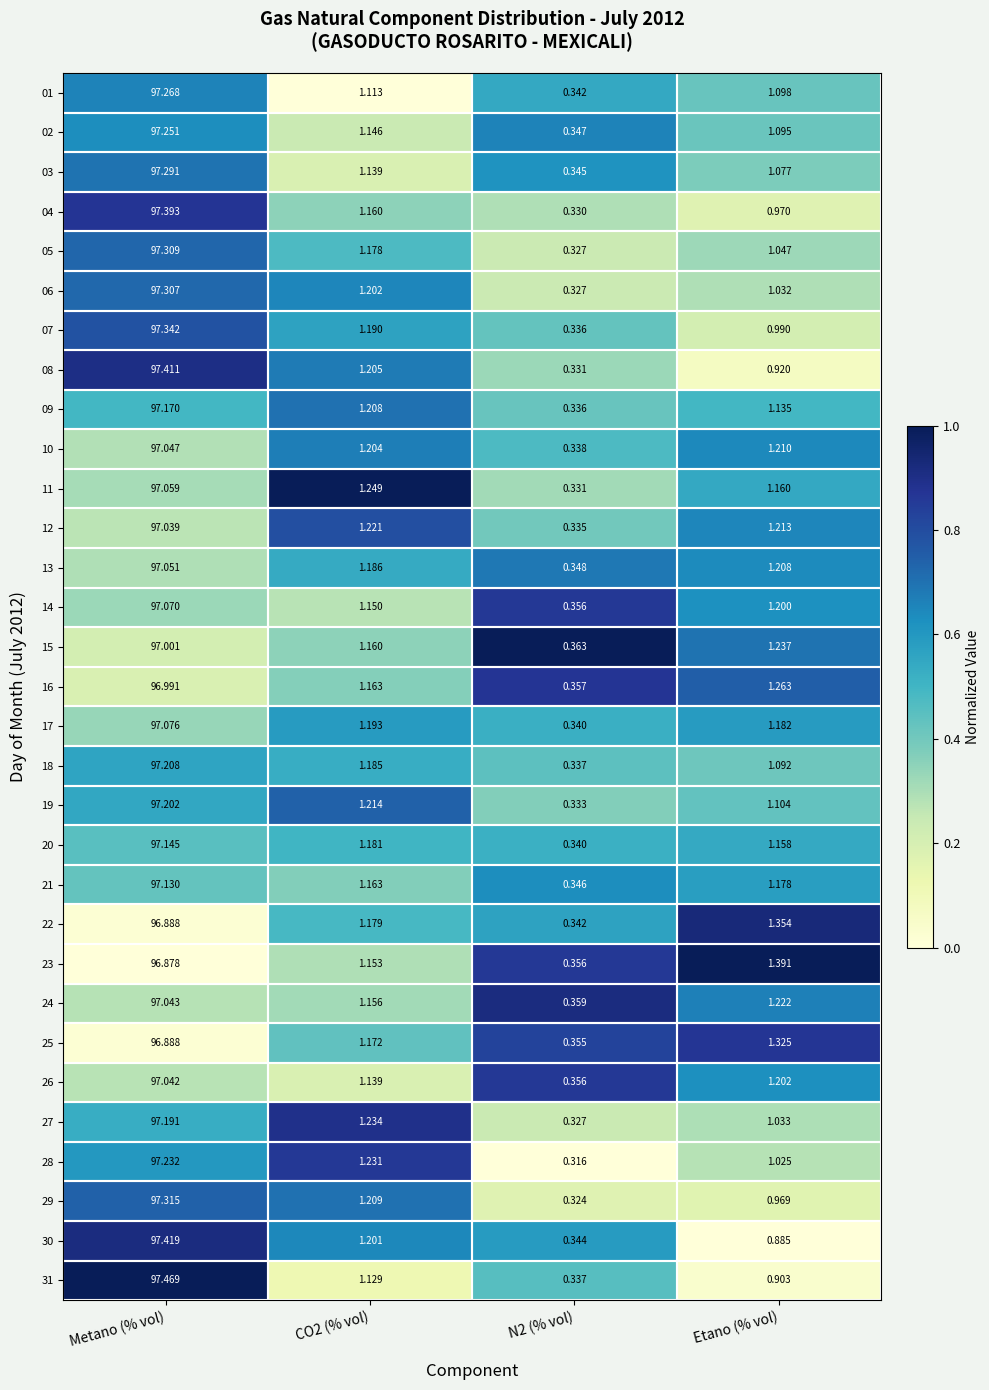

Which category has the highest value across all series?

Metano (% vol)